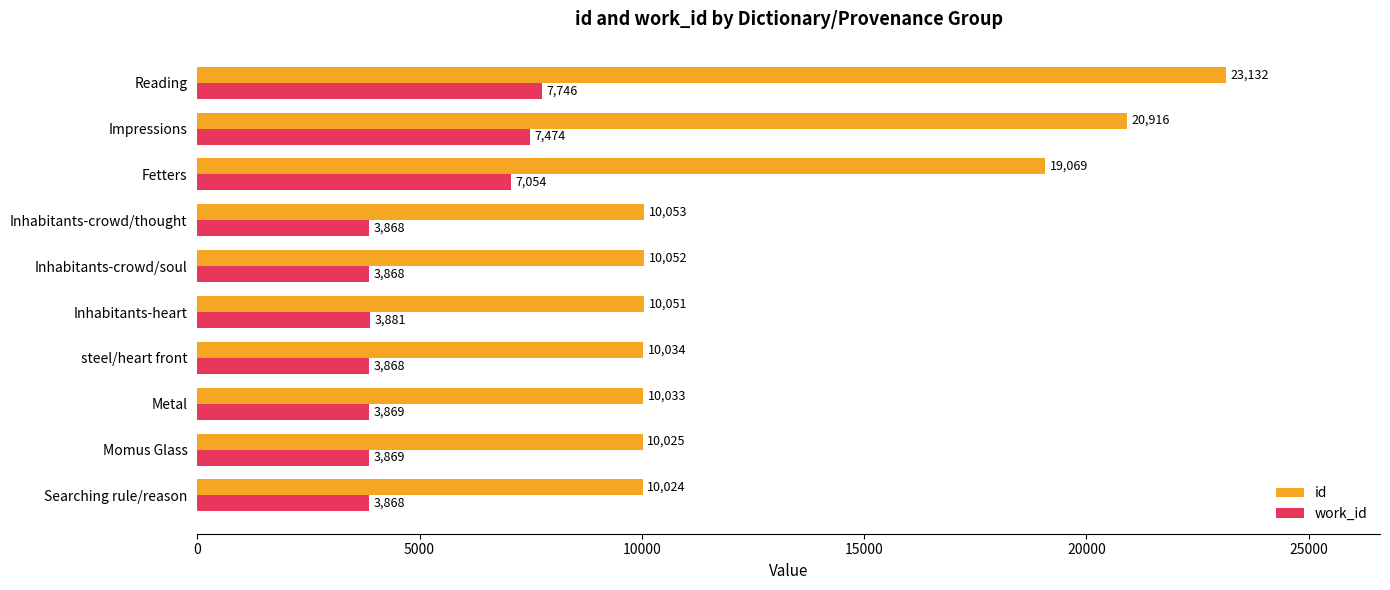

List the series in order of their overall mean, highest first.

id, work_id